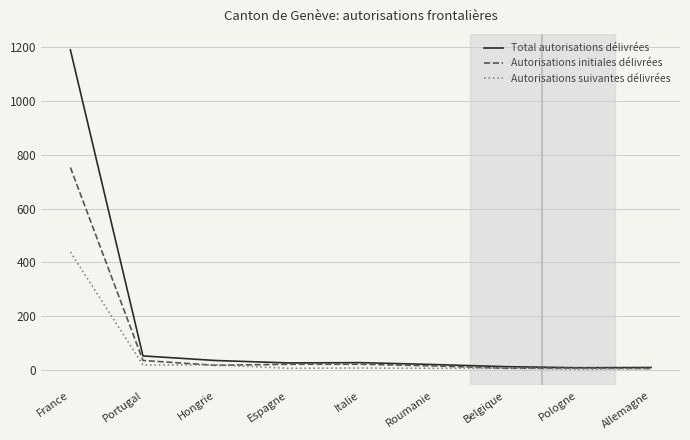

Is it true that Autorisations initiales délivrées equals 753 at France?

True